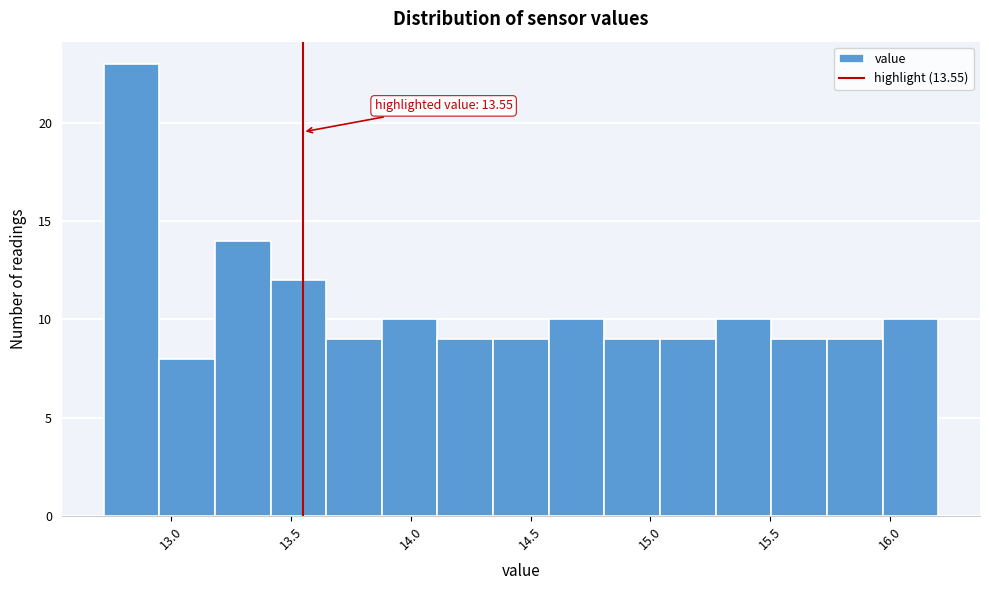

Over which range of the x-axis is the bar tallest?

12.70 to 12.95